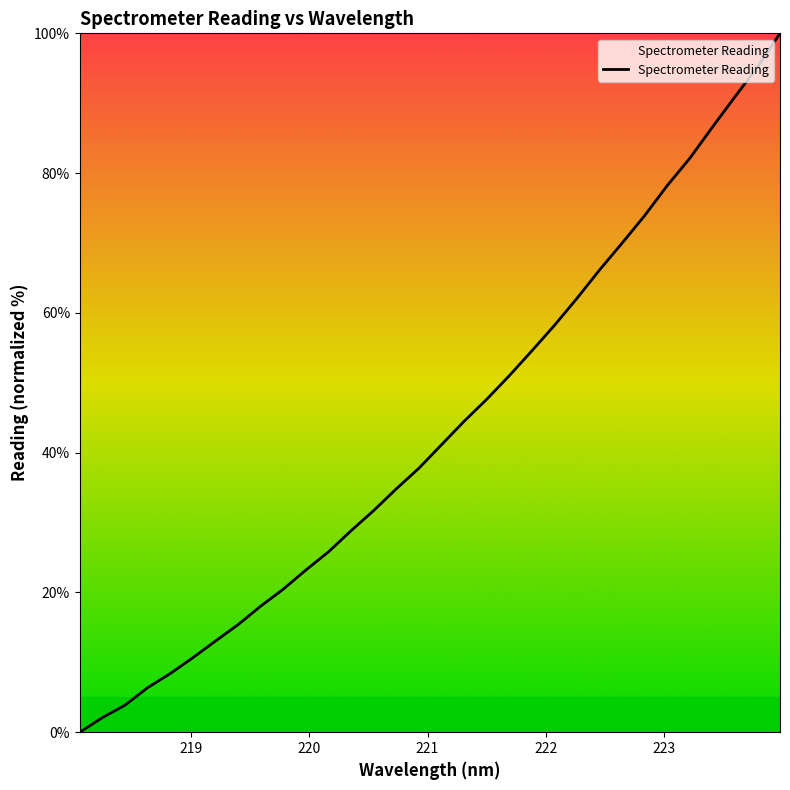

What is the greatest value displayed?

100.0